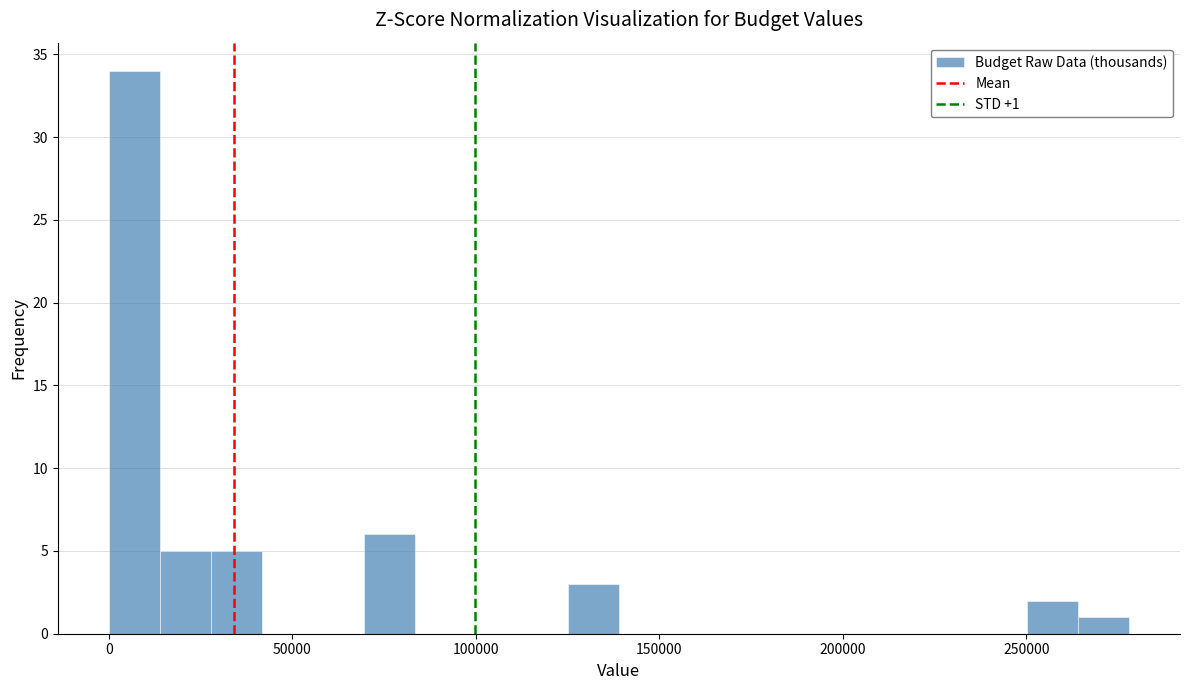

Around what value on the x-axis is the tallest bar? Give the approximate position of its centre, as read against the axis.

5000